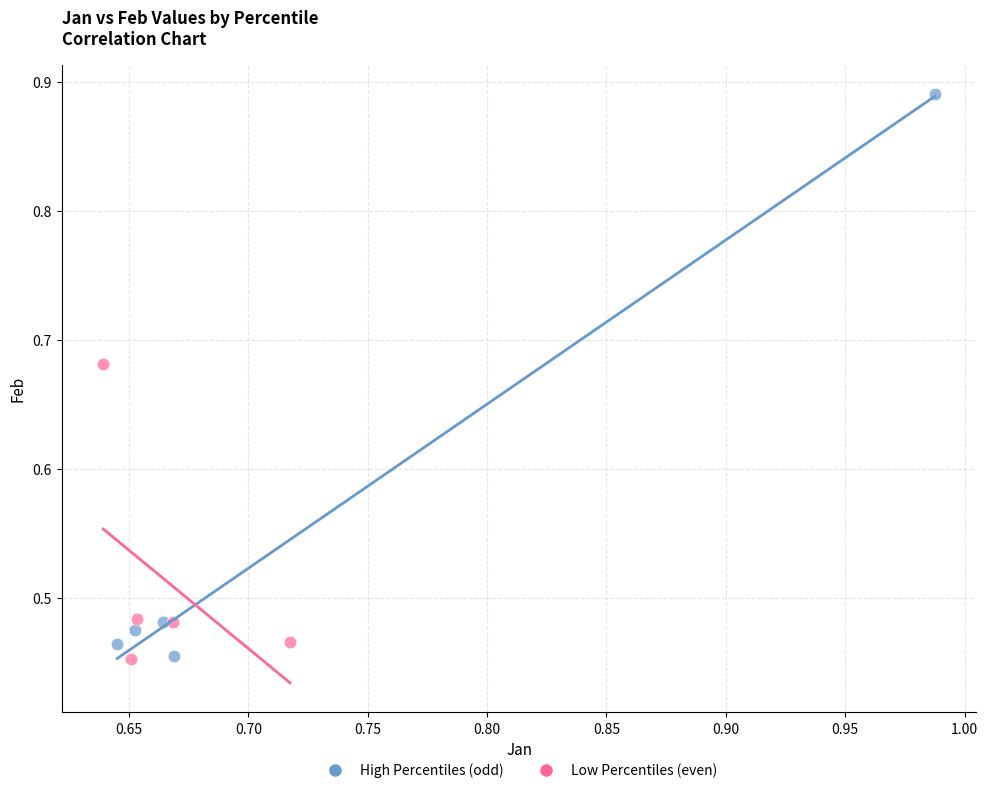

Which series has the largest Y range (max minus min)?

High Percentiles (odd)